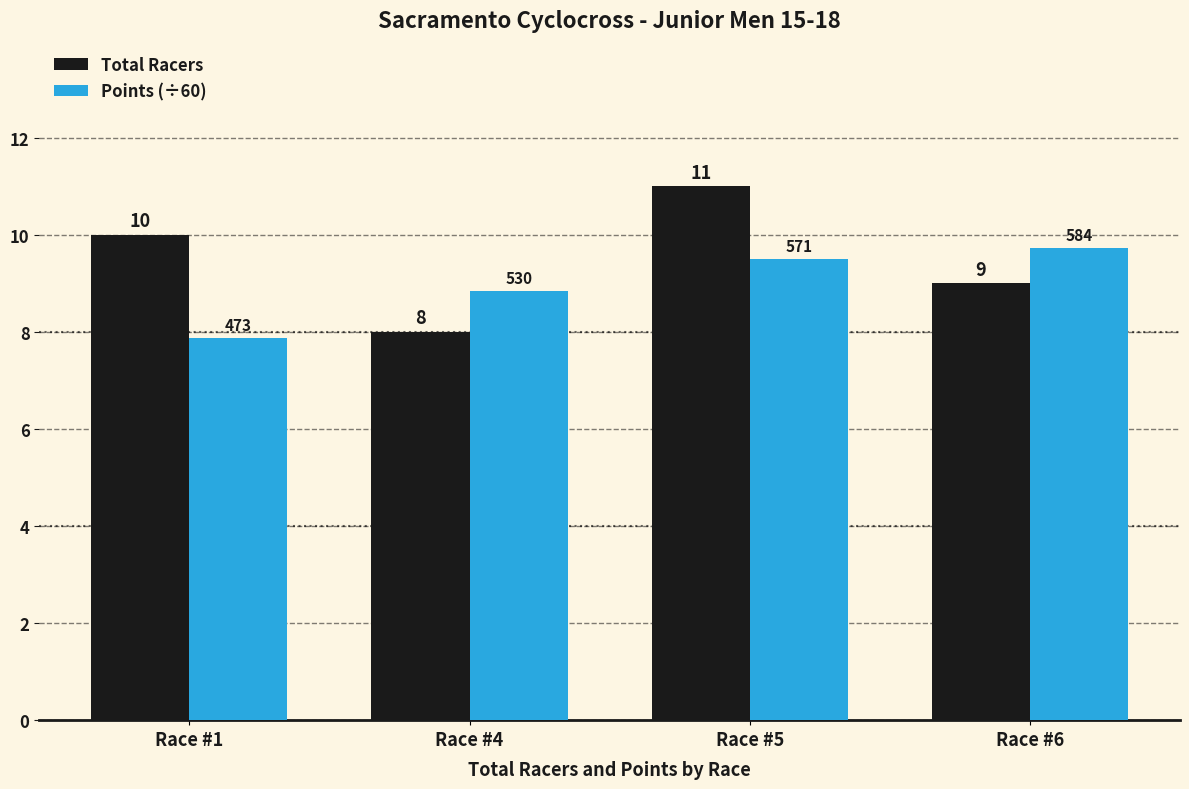

List the series in order of their overall mean, highest first.

Total Racers, Points (÷60)